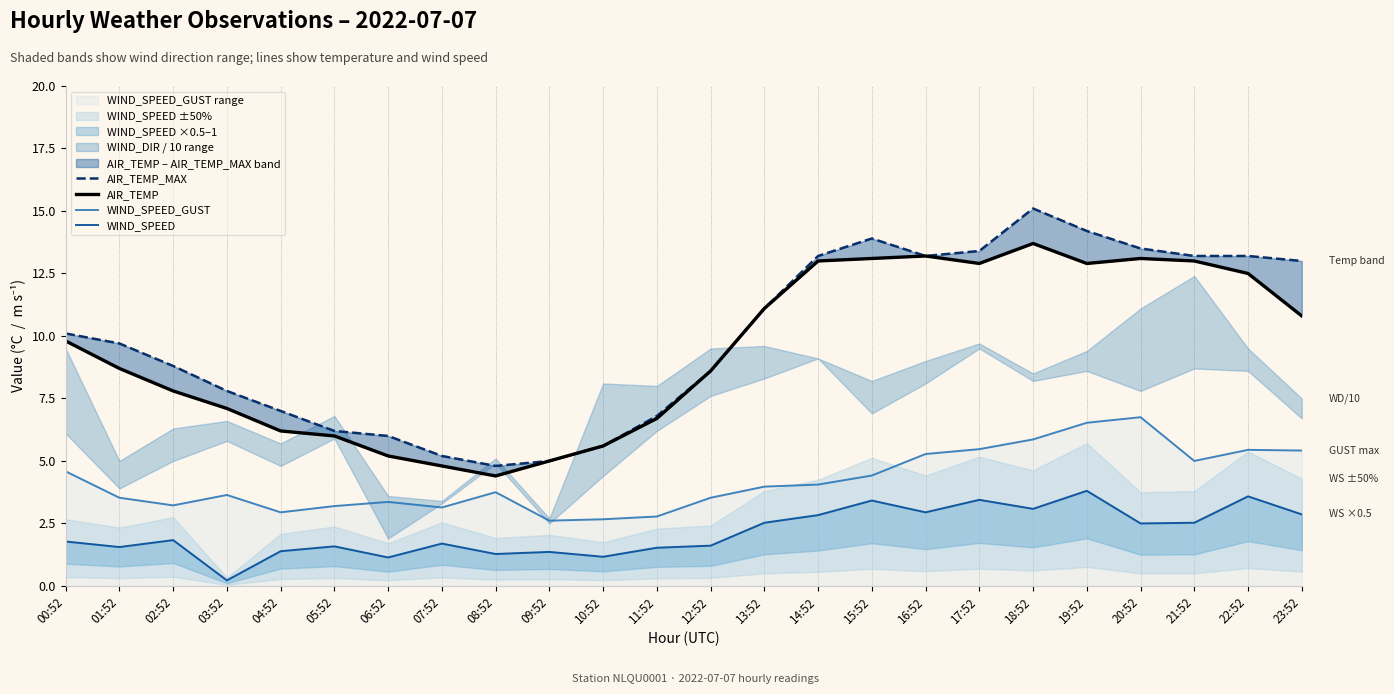

At which category is the sum across all series the highest?

18:52